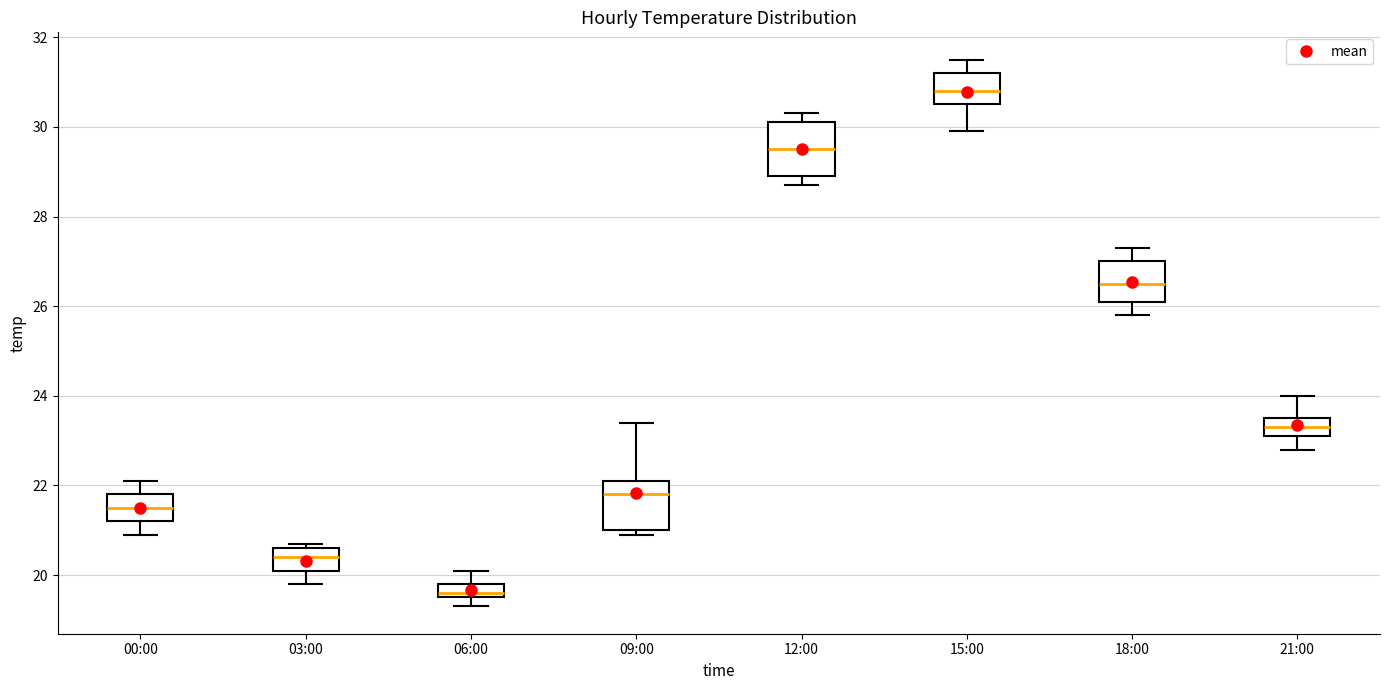

Which box's median line is the lowest?

06:00